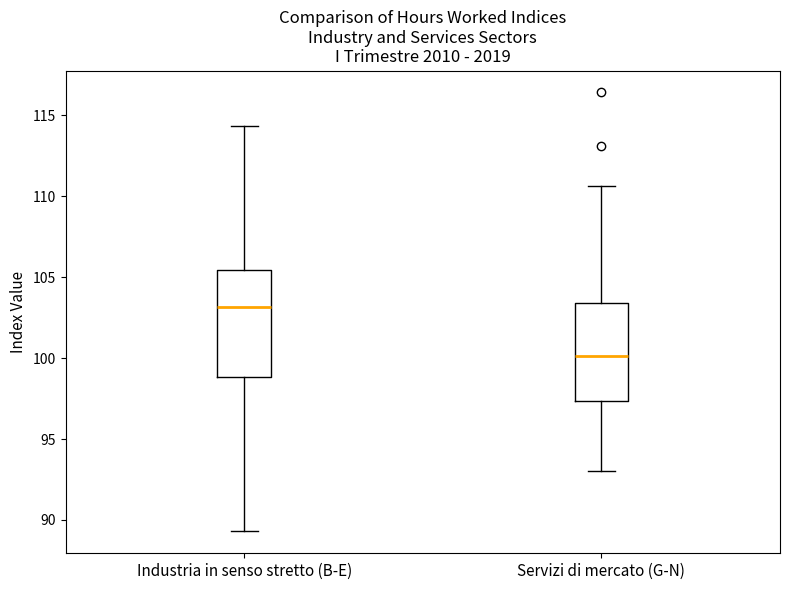

Where is the lower edge of the box for Servizi di mercato (G-N) on the y-axis? The values are not printed on the chart, so give them approximately, as read against the axis.

97.5